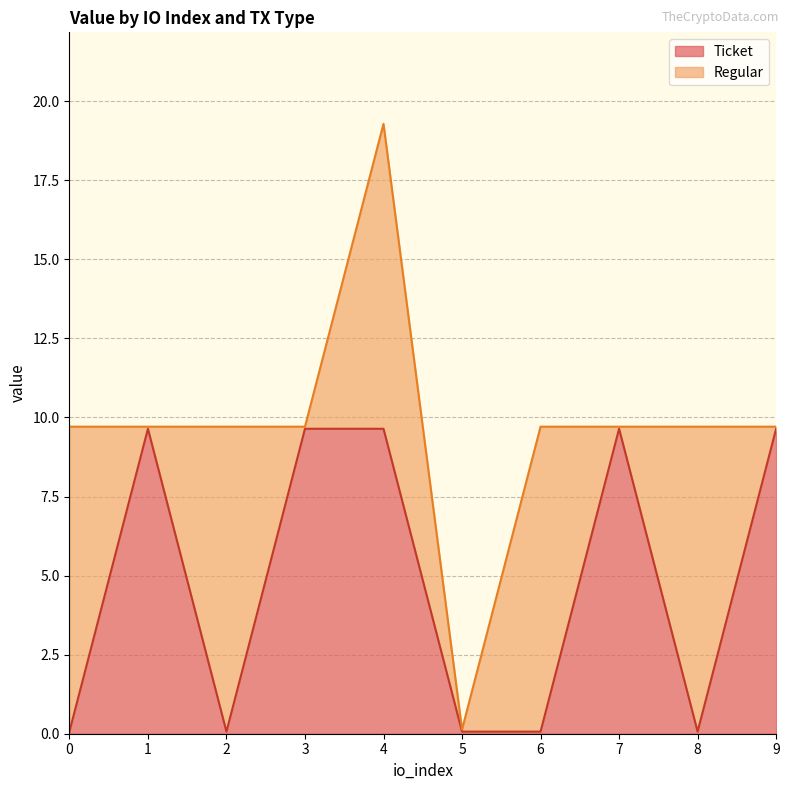

Where does the data first go above 9?

1